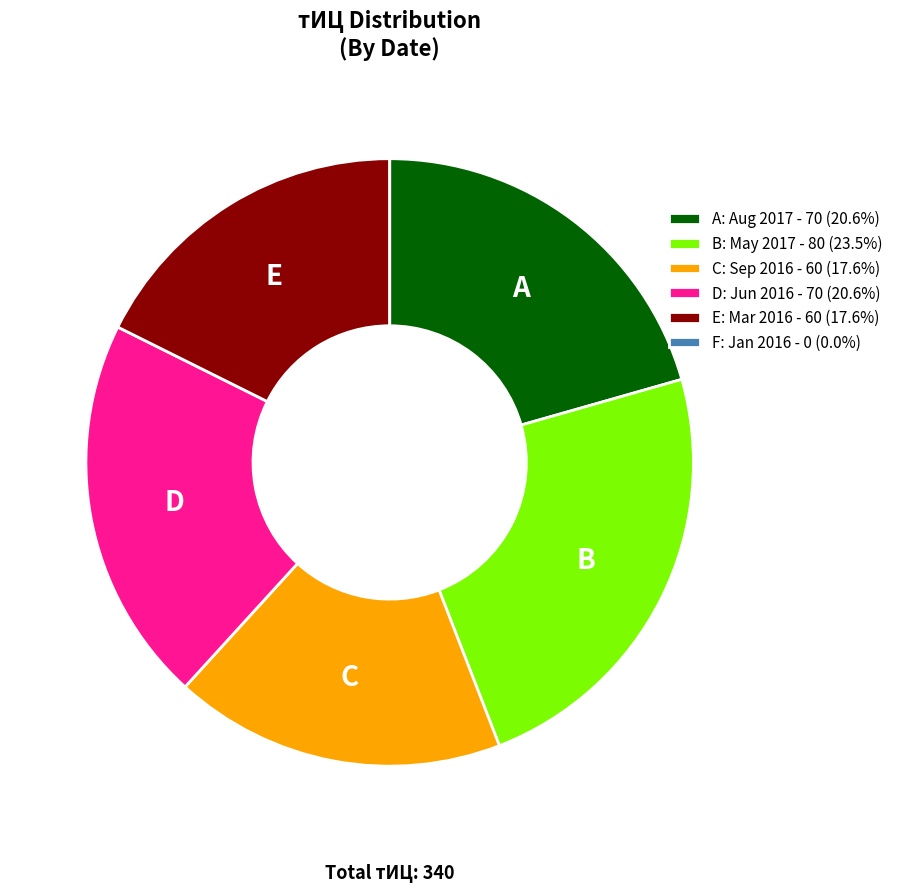

Is there any slice that represents more than half of the pie?

No